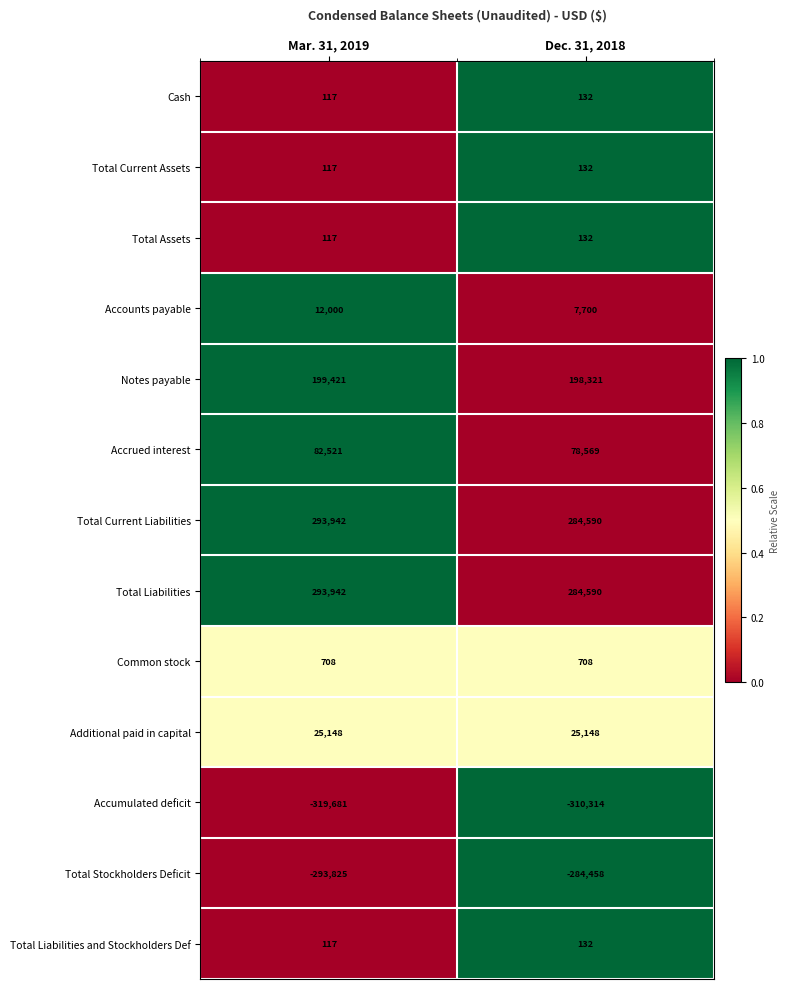

Read the Total Liabilities value at Dec. 31, 2018, to the nearest 50.

284600